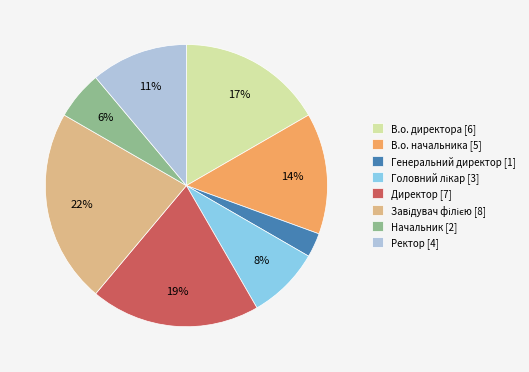

Which category has the smallest portion of the pie?

Генеральний директор